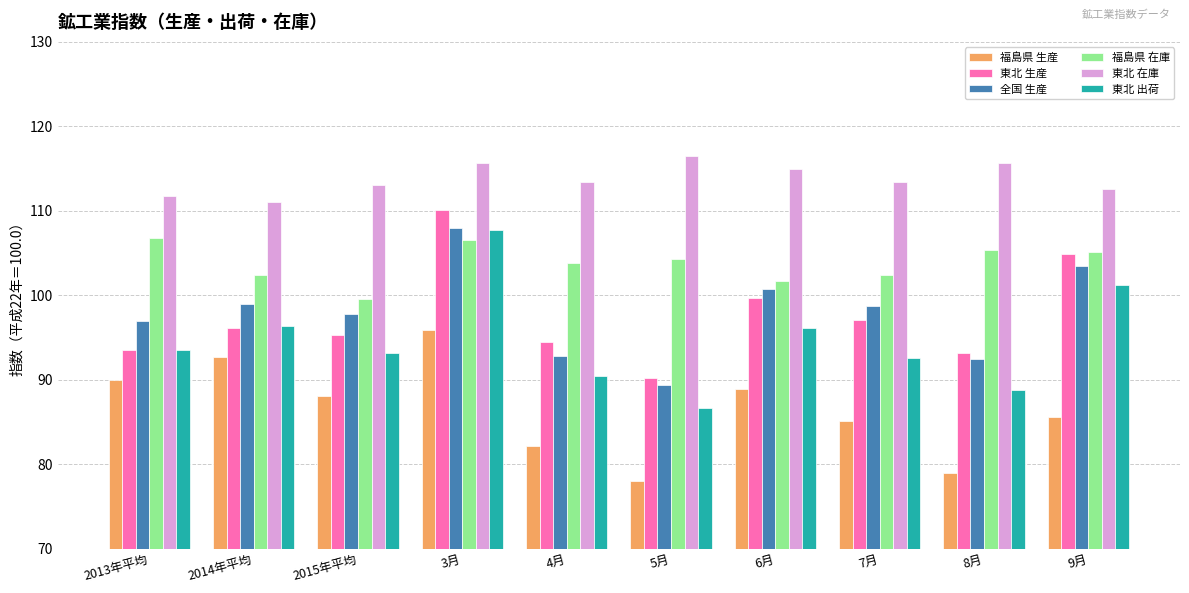

How many groups of bars are there?

10